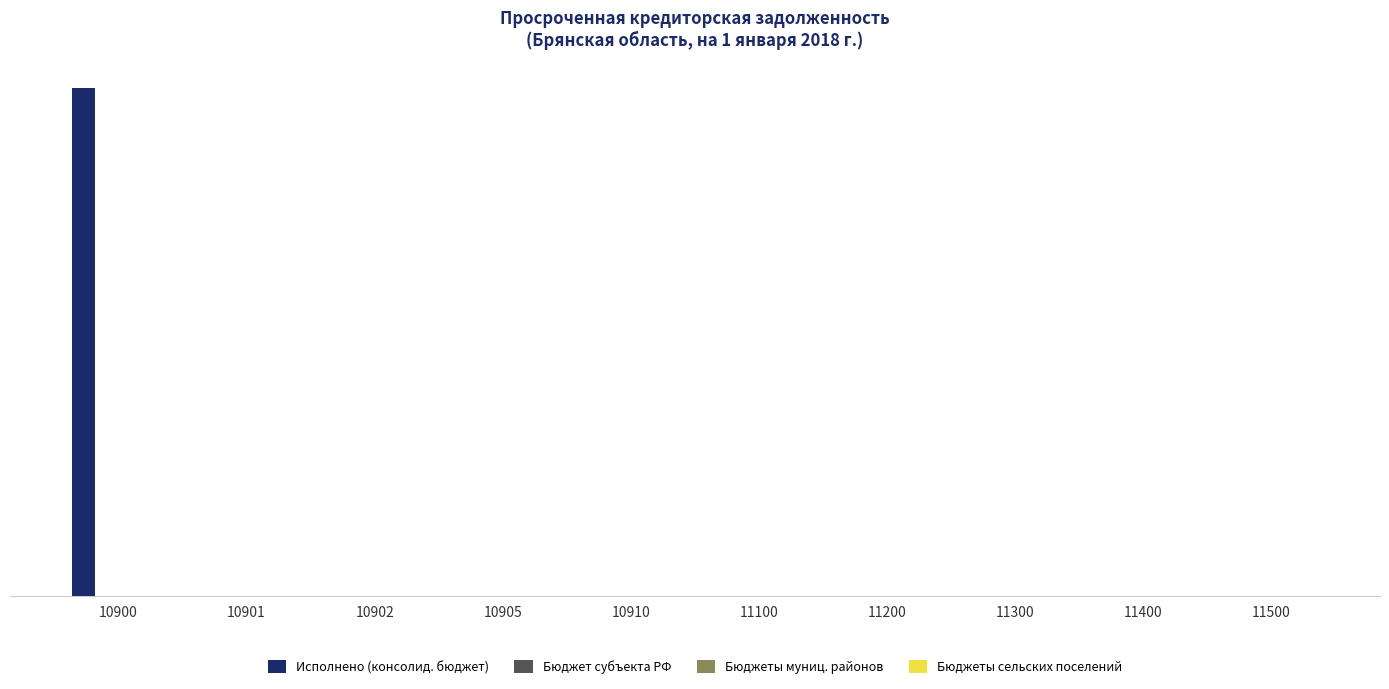

Are the bars horizontal?

No